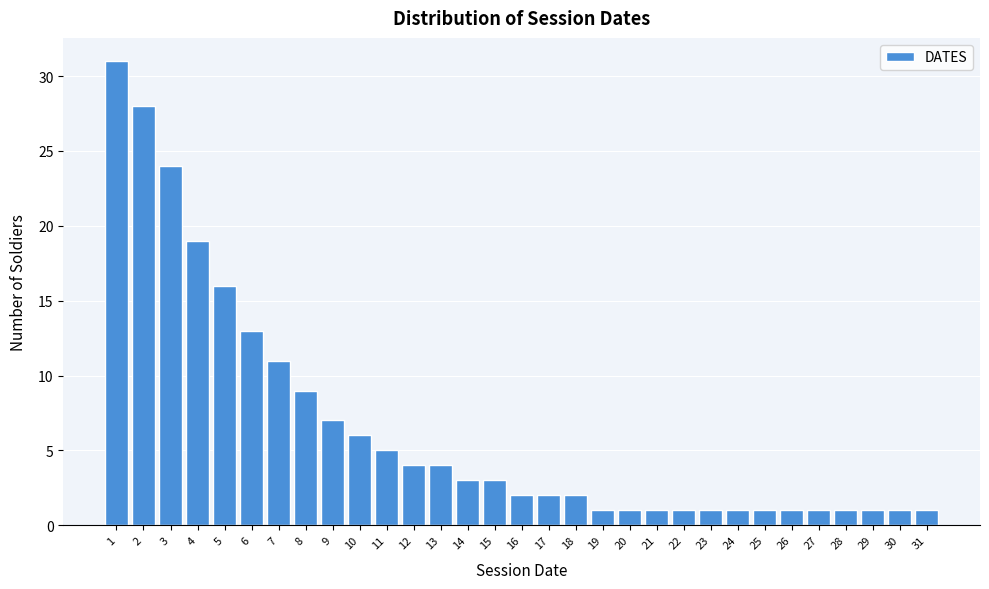

True or false: the data shows 1 at 17.

False